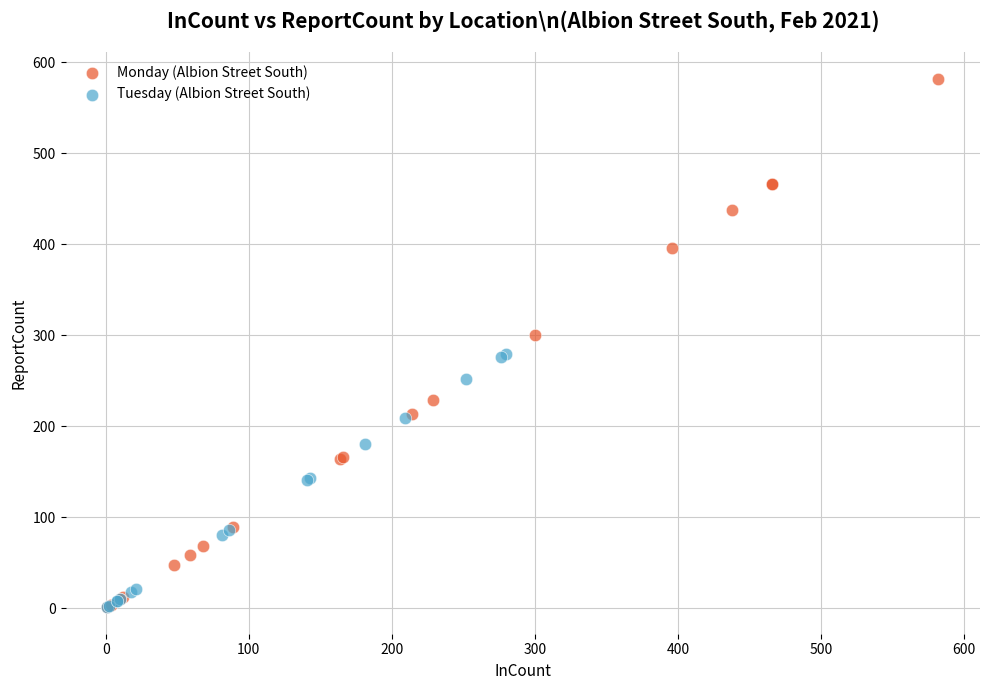

Which series has the widest spread of Y values?

Monday (Albion Street South)